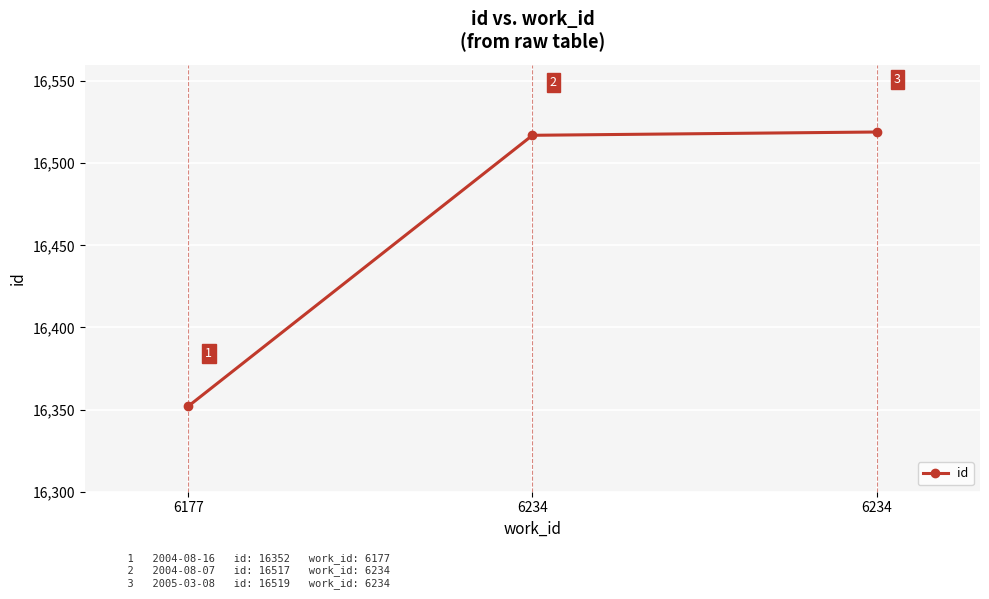

Which label corresponds to the largest value in the chart?

6234